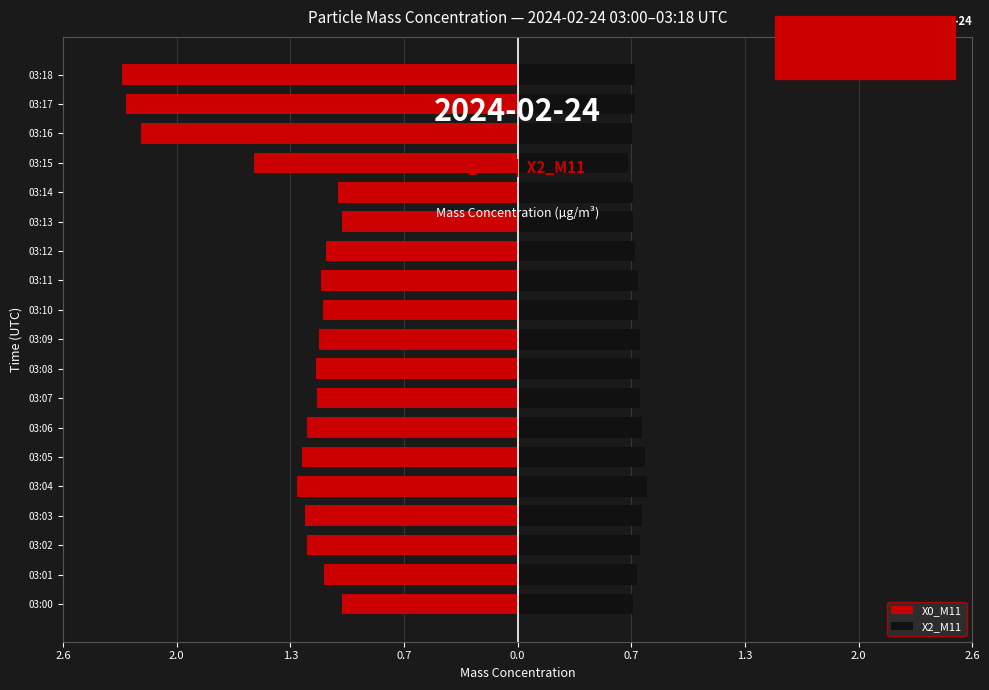

Between 03:00 and 03:13, which series saw the biggest shift?

X0_M11